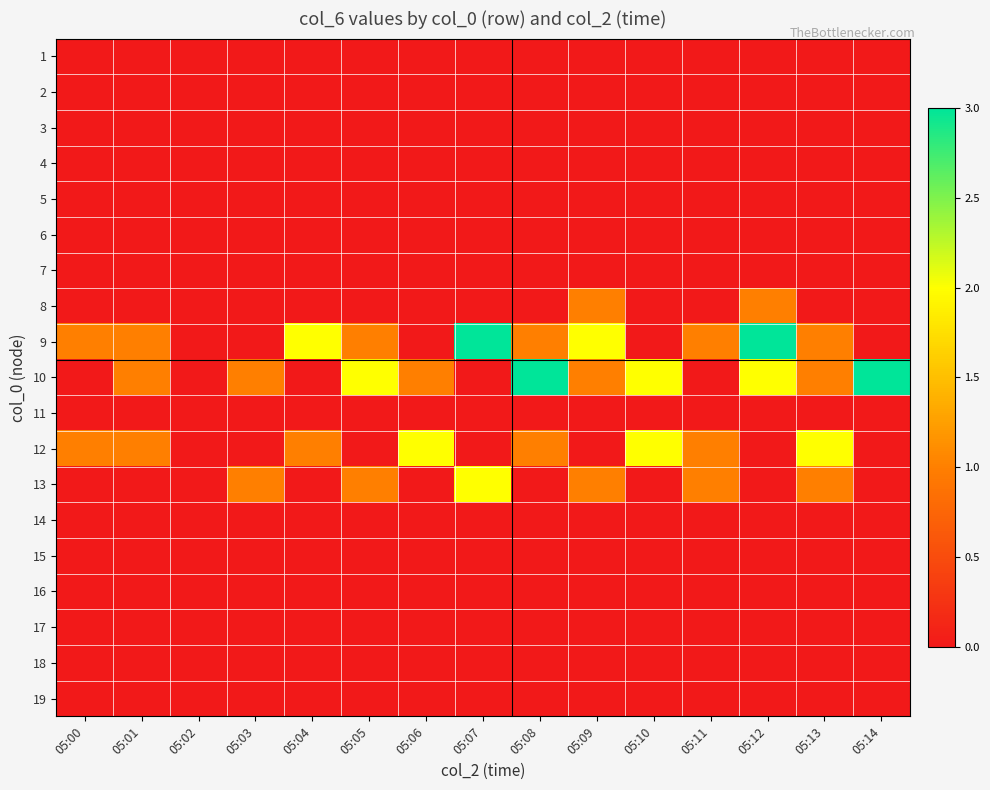

At how many categories does at least one series exceed 1?

10